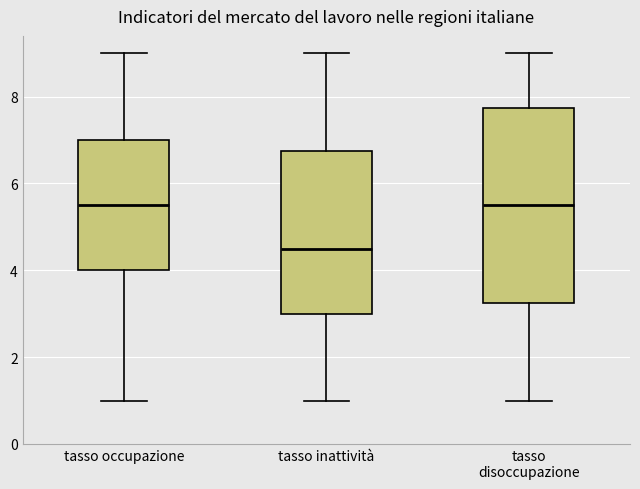

Where is the upper edge of the box for tasso occupazione on the y-axis? The values are not printed on the chart, so give them approximately, as read against the axis.

7.0